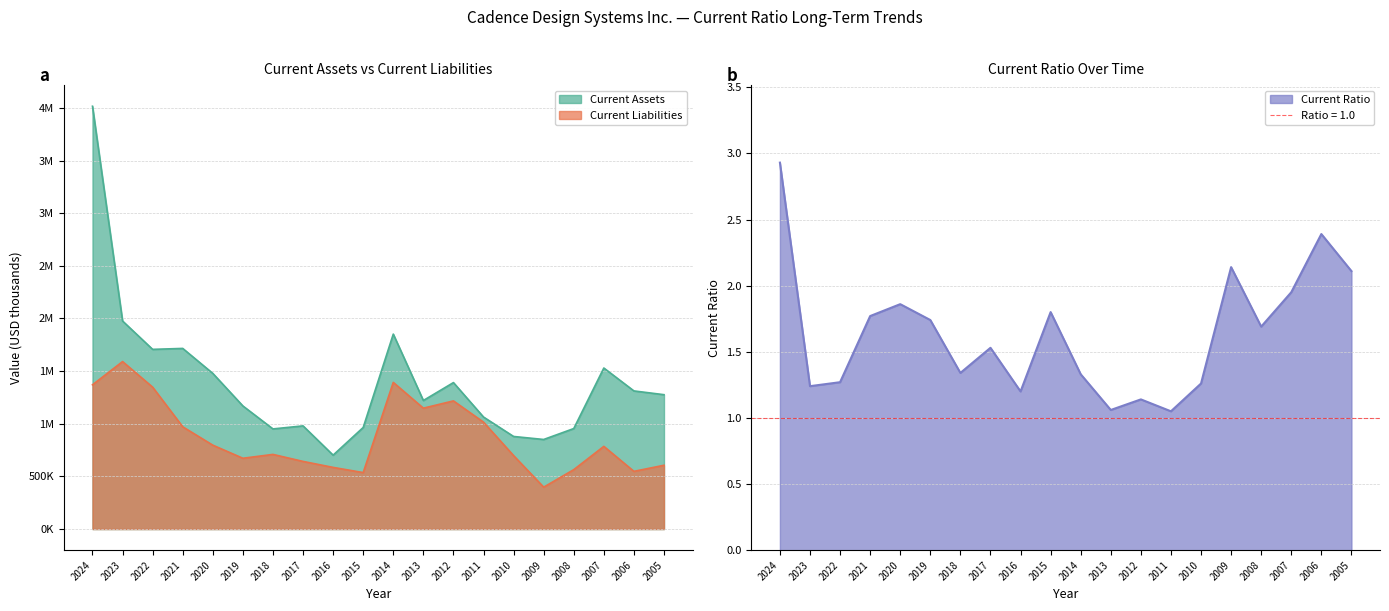

The value of Current Ratio at 2022 is 1.3. True or false?

True